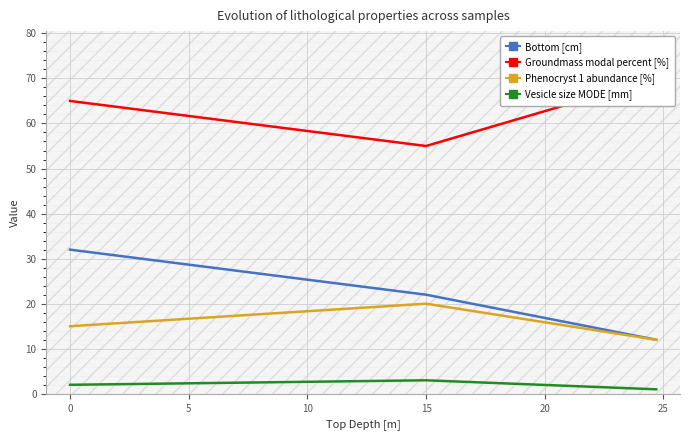

Reading left to right, transcribe all the data shown in this chart.

Bottom [cm]: 32	22	12
Groundmass modal percent [%]: 65	55	70
Phenocryst 1 abundance [%]: 15	20	12
Vesicle size MODE [mm]: 2	3	1